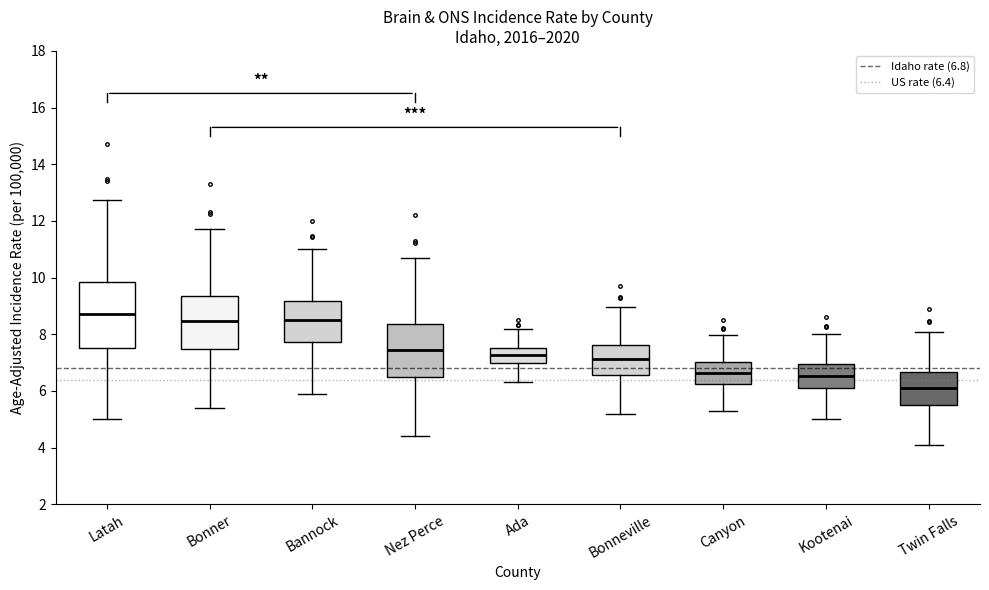

Reading left to right, read every box against the y-axis: the position of its median line, the range the box covers, and the ends of its whiskers. The values are not printed on the chart, so give them approximately, as read against the axis.

Latah: median 8.8, box 7.6 to 9.8, whiskers 5.0 to 12.8
Bonner: median 8.4, box 7.4 to 9.4, whiskers 5.4 to 11.8
Bannock: median 8.4, box 7.8 to 9.2, whiskers 6.0 to 11.0
Nez Perce: median 7.4, box 6.4 to 8.4, whiskers 4.4 to 10.6
Ada: median 7.2, box 7.0 to 7.6, whiskers 6.4 to 8.2
Bonneville: median 7.2, box 6.6 to 7.6, whiskers 5.2 to 9.0
Canyon: median 6.6, box 6.2 to 7.0, whiskers 5.4 to 8.0
Kootenai: median 6.6, box 6.0 to 7.0, whiskers 5.0 to 8.0
Twin Falls: median 6.2, box 5.6 to 6.6, whiskers 4.2 to 8.0